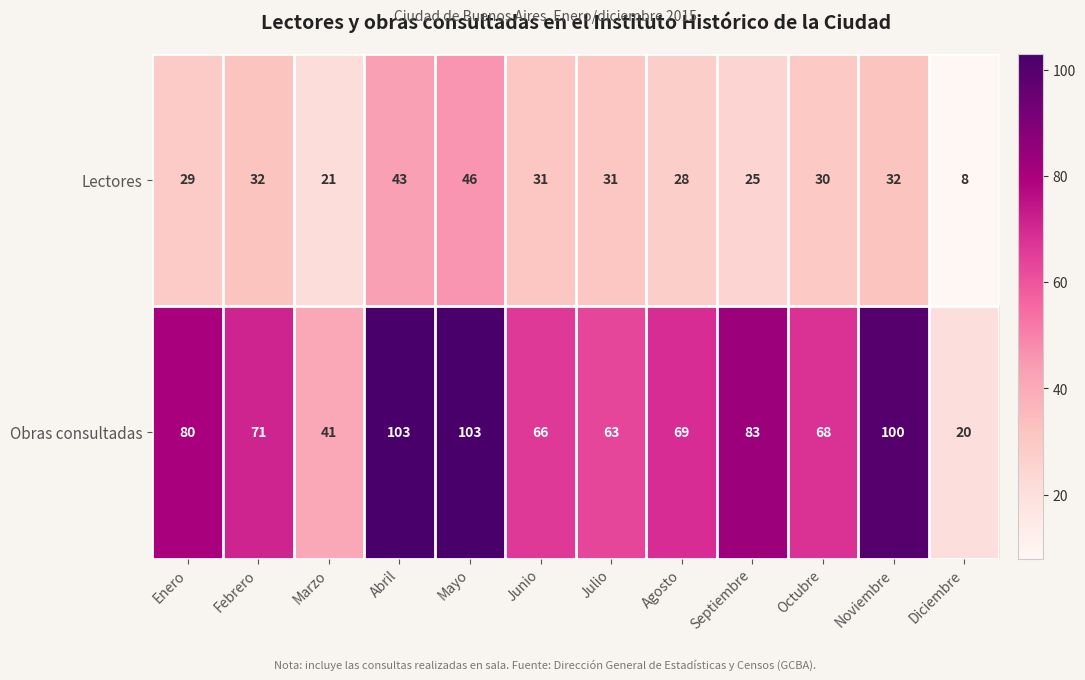

List the series in order of their peak value, highest first.

Obras consultadas, Lectores